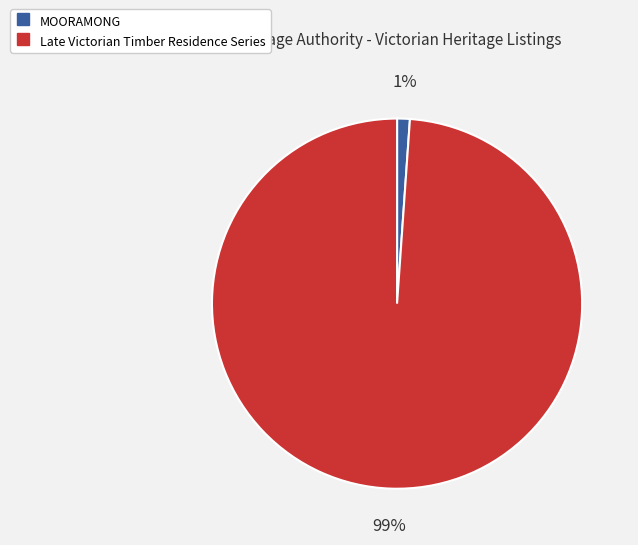

Count the number of slices in the pie.

2